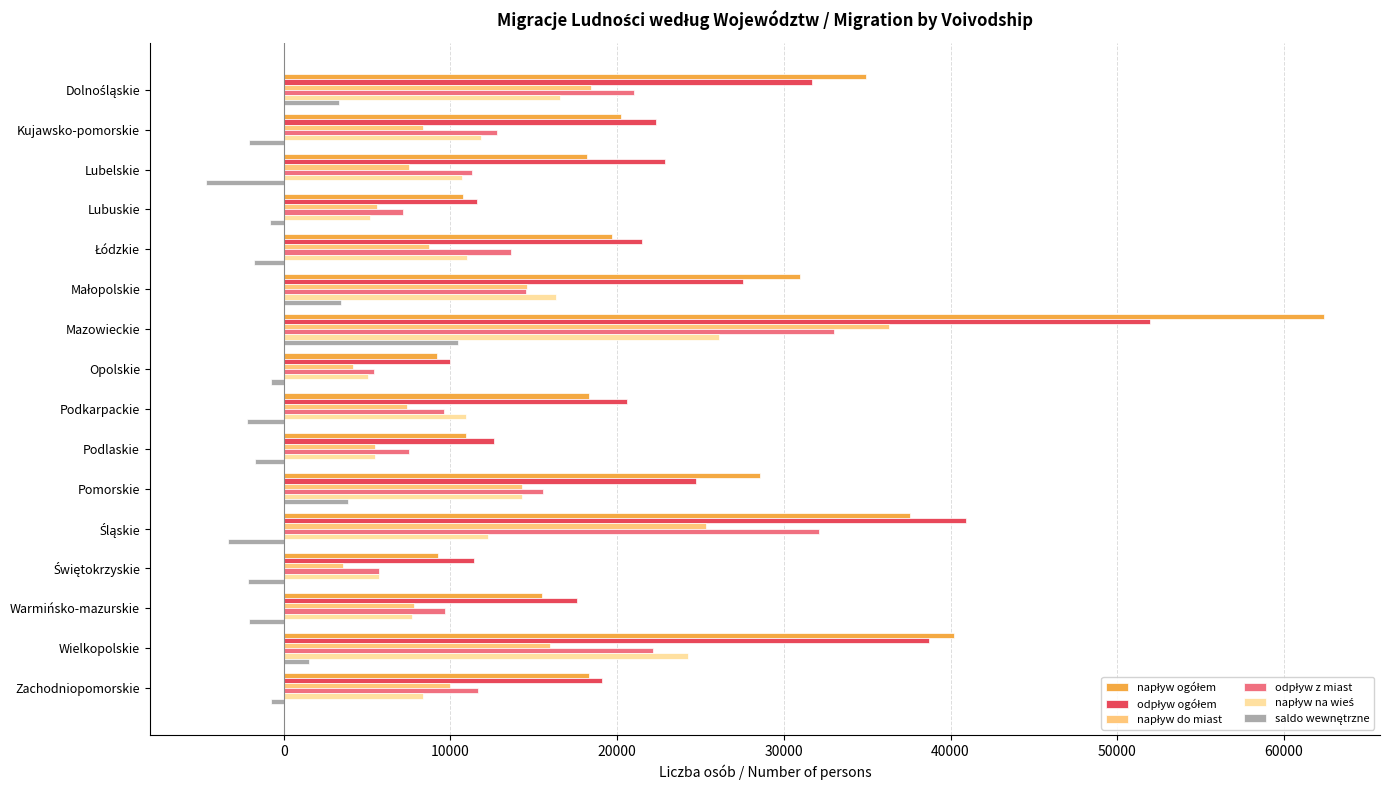

At which category is the sum across all series the highest?

Mazowieckie